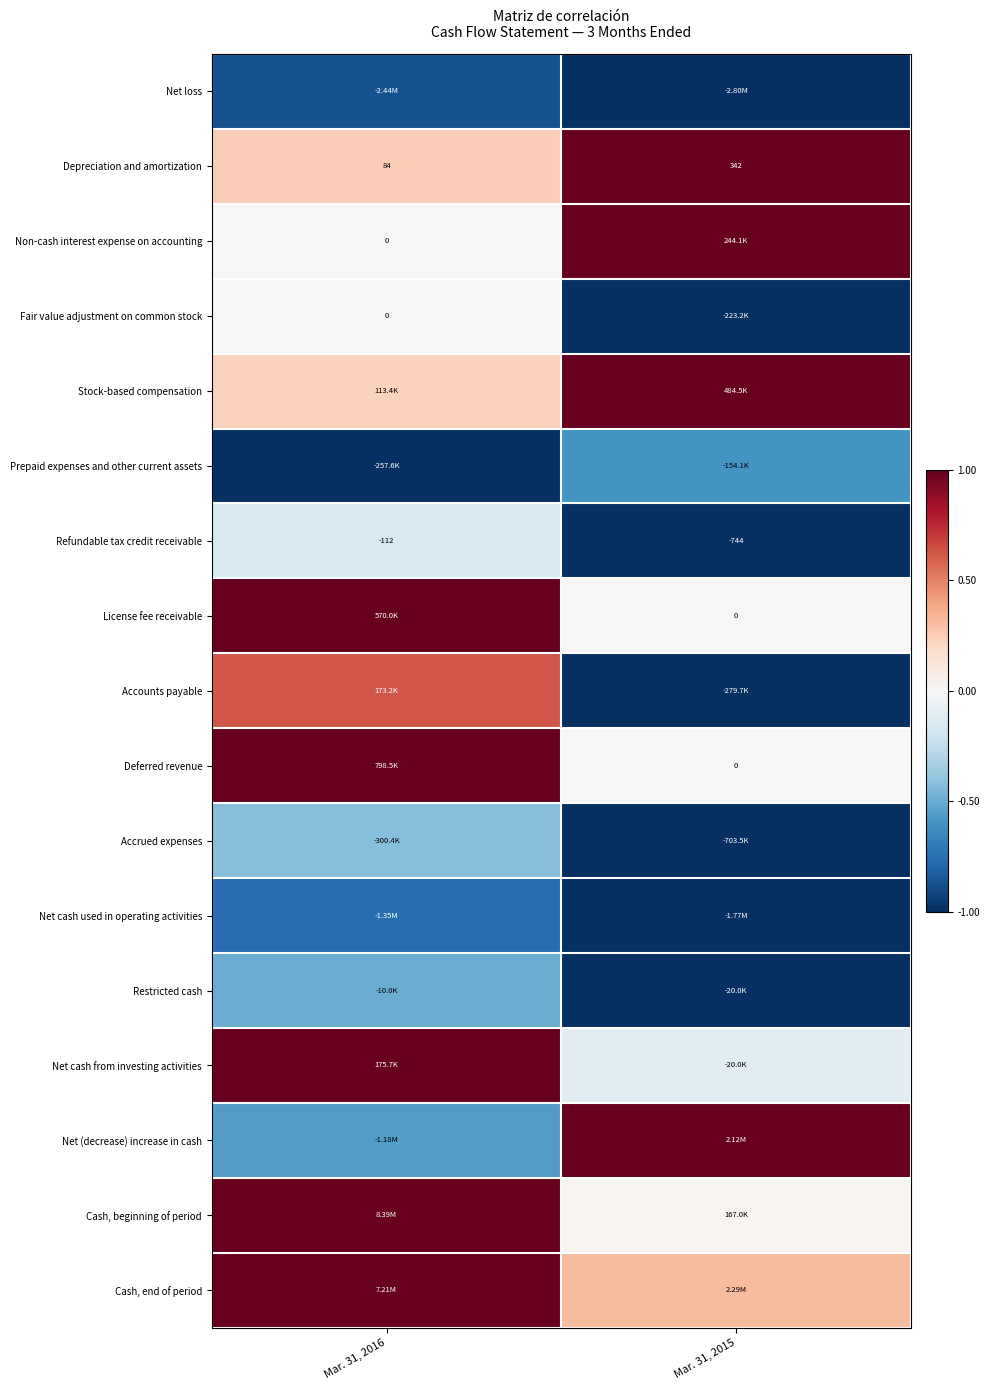

Which series has the largest total across all categories?

Cash, end of period